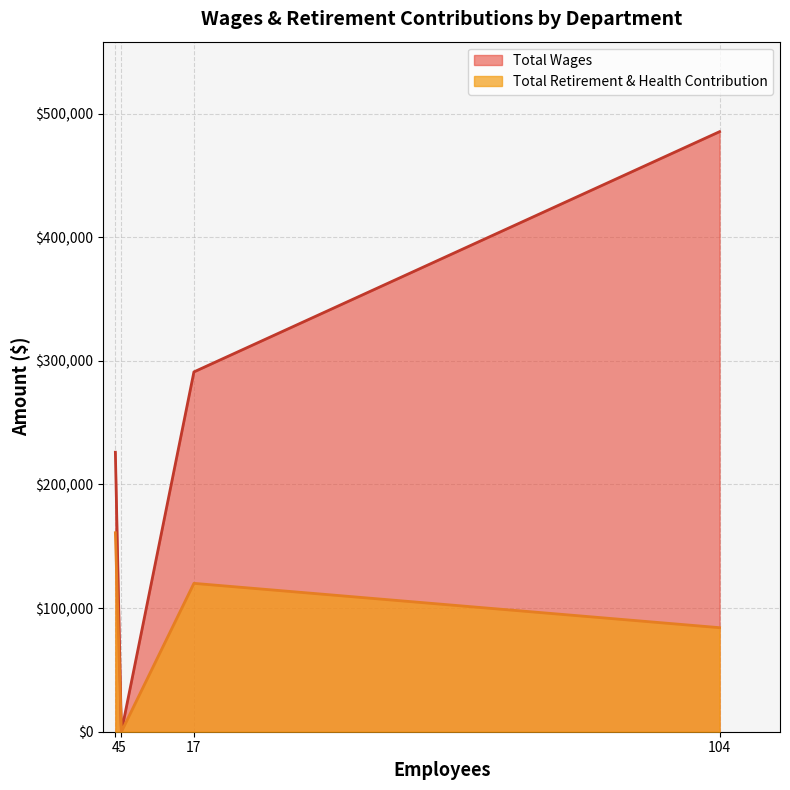

Rank the series at 104 from lowest to highest value.

Total Retirement & Health Contribution, Total Wages